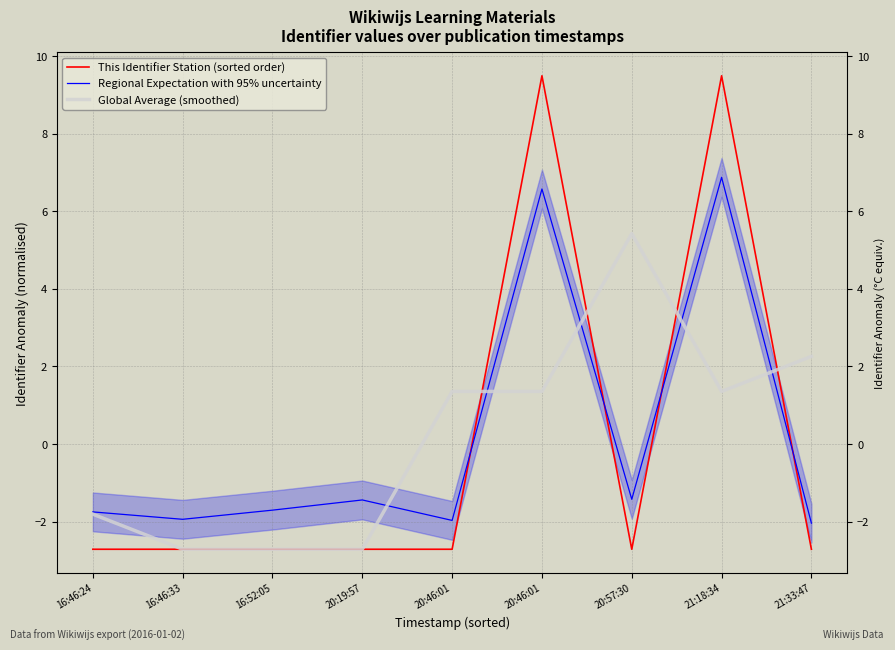

How many values in the Regional Expectation with 95% uncertainty series exceed -1?

2